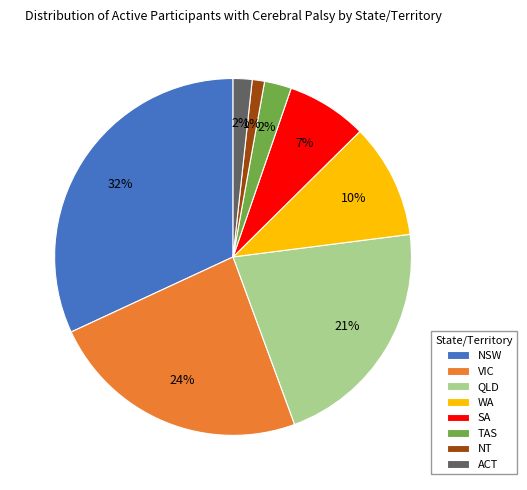

To the nearest percent, what is the difference between the NSW and SA slice percentages?

25%